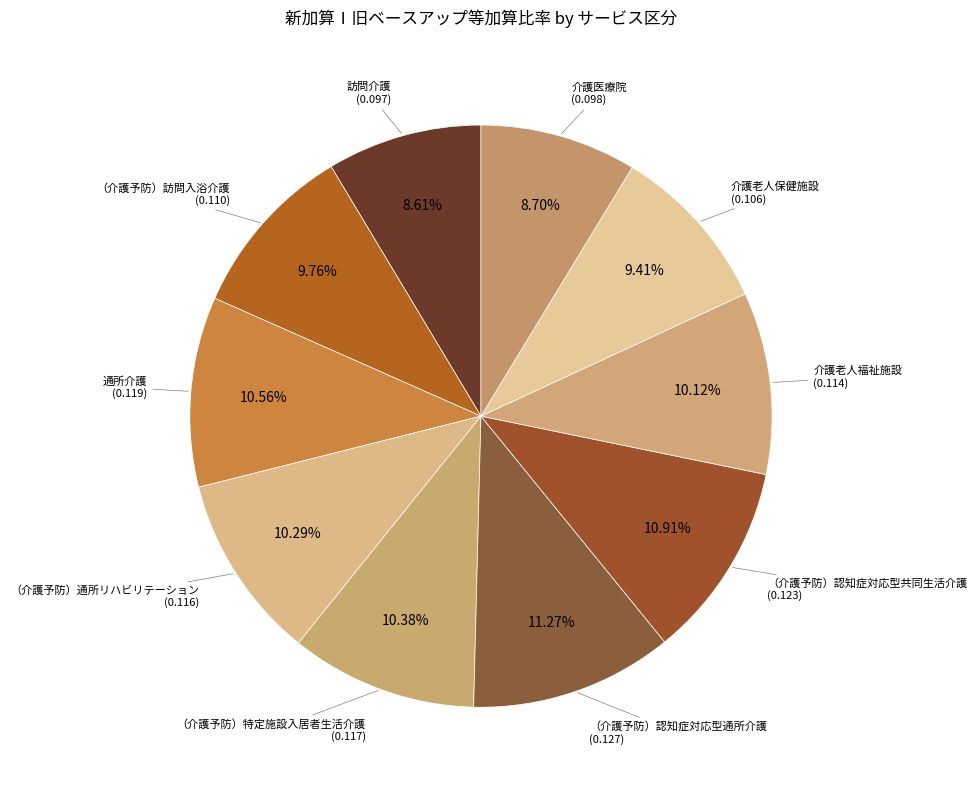

Count the number of slices in the pie.

10